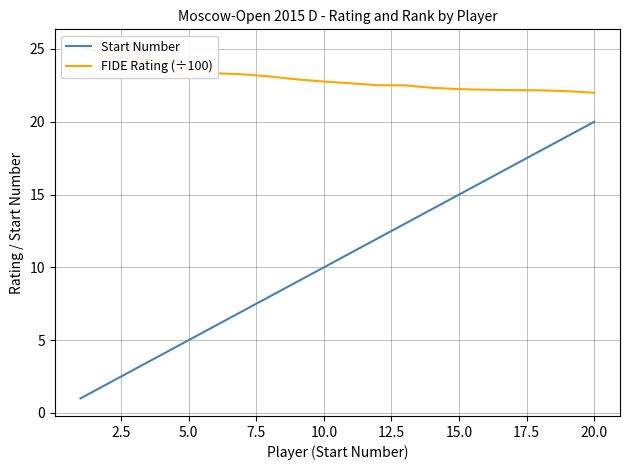

What is the difference between the maximum and minimum values in the Start Number series?

19